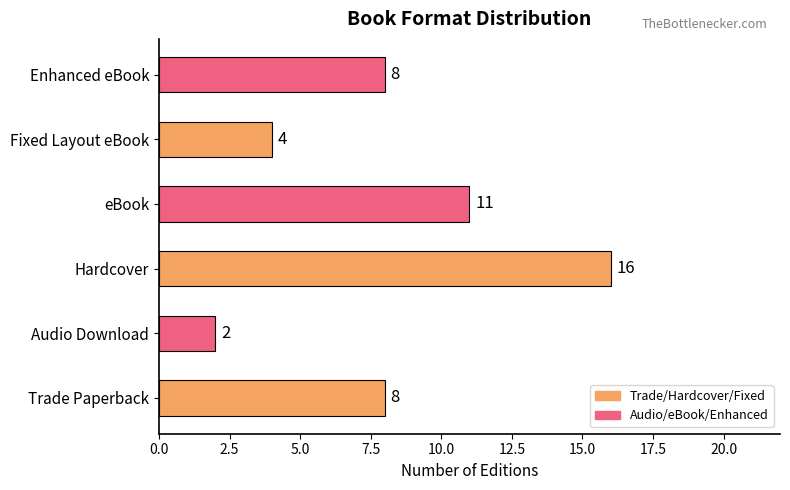

The chart shows a value of 6 at Fixed Layout eBook. True or false?

False